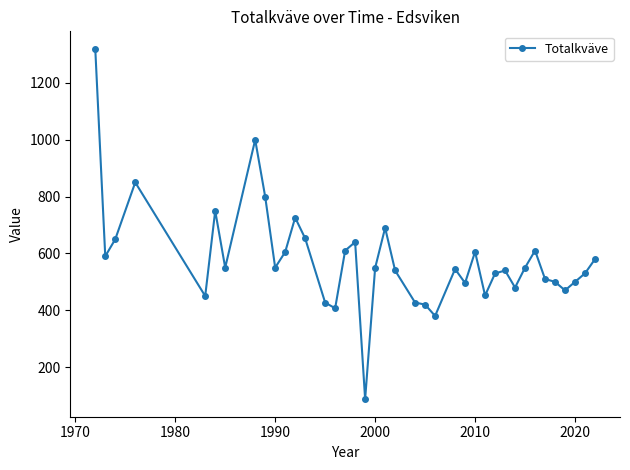

What is the difference between the second highest and second lowest values?

620.0